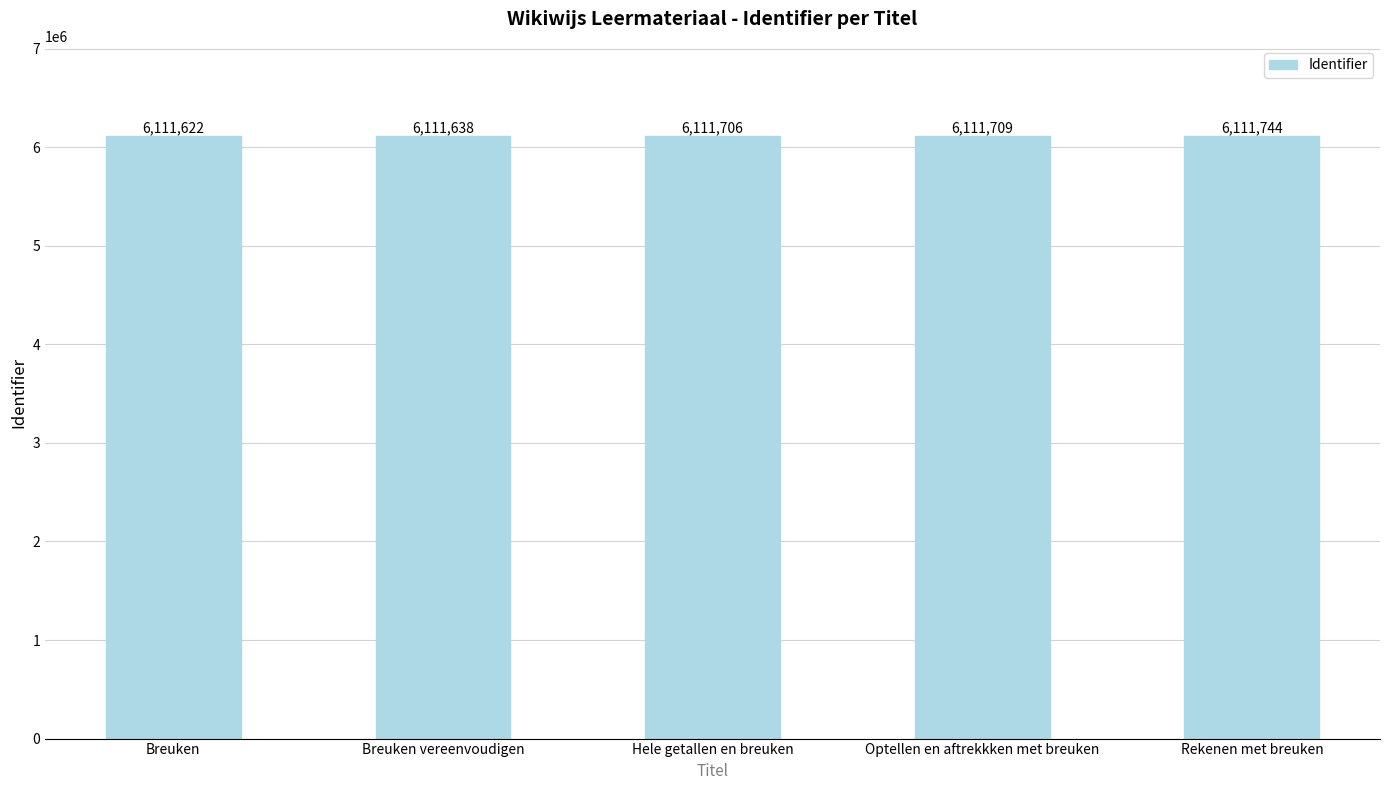

Rank the categories by value from lowest to highest.

Breuken, Breuken vereenvoudigen, Hele getallen en breuken, Optellen en aftrekkken met breuken, Rekenen met breuken